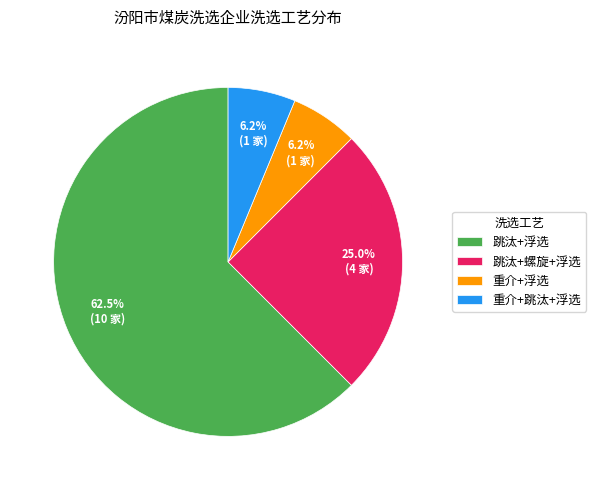

Which has a higher value, 跳汰+浮选 or 重介+跳汰+浮选?

跳汰+浮选